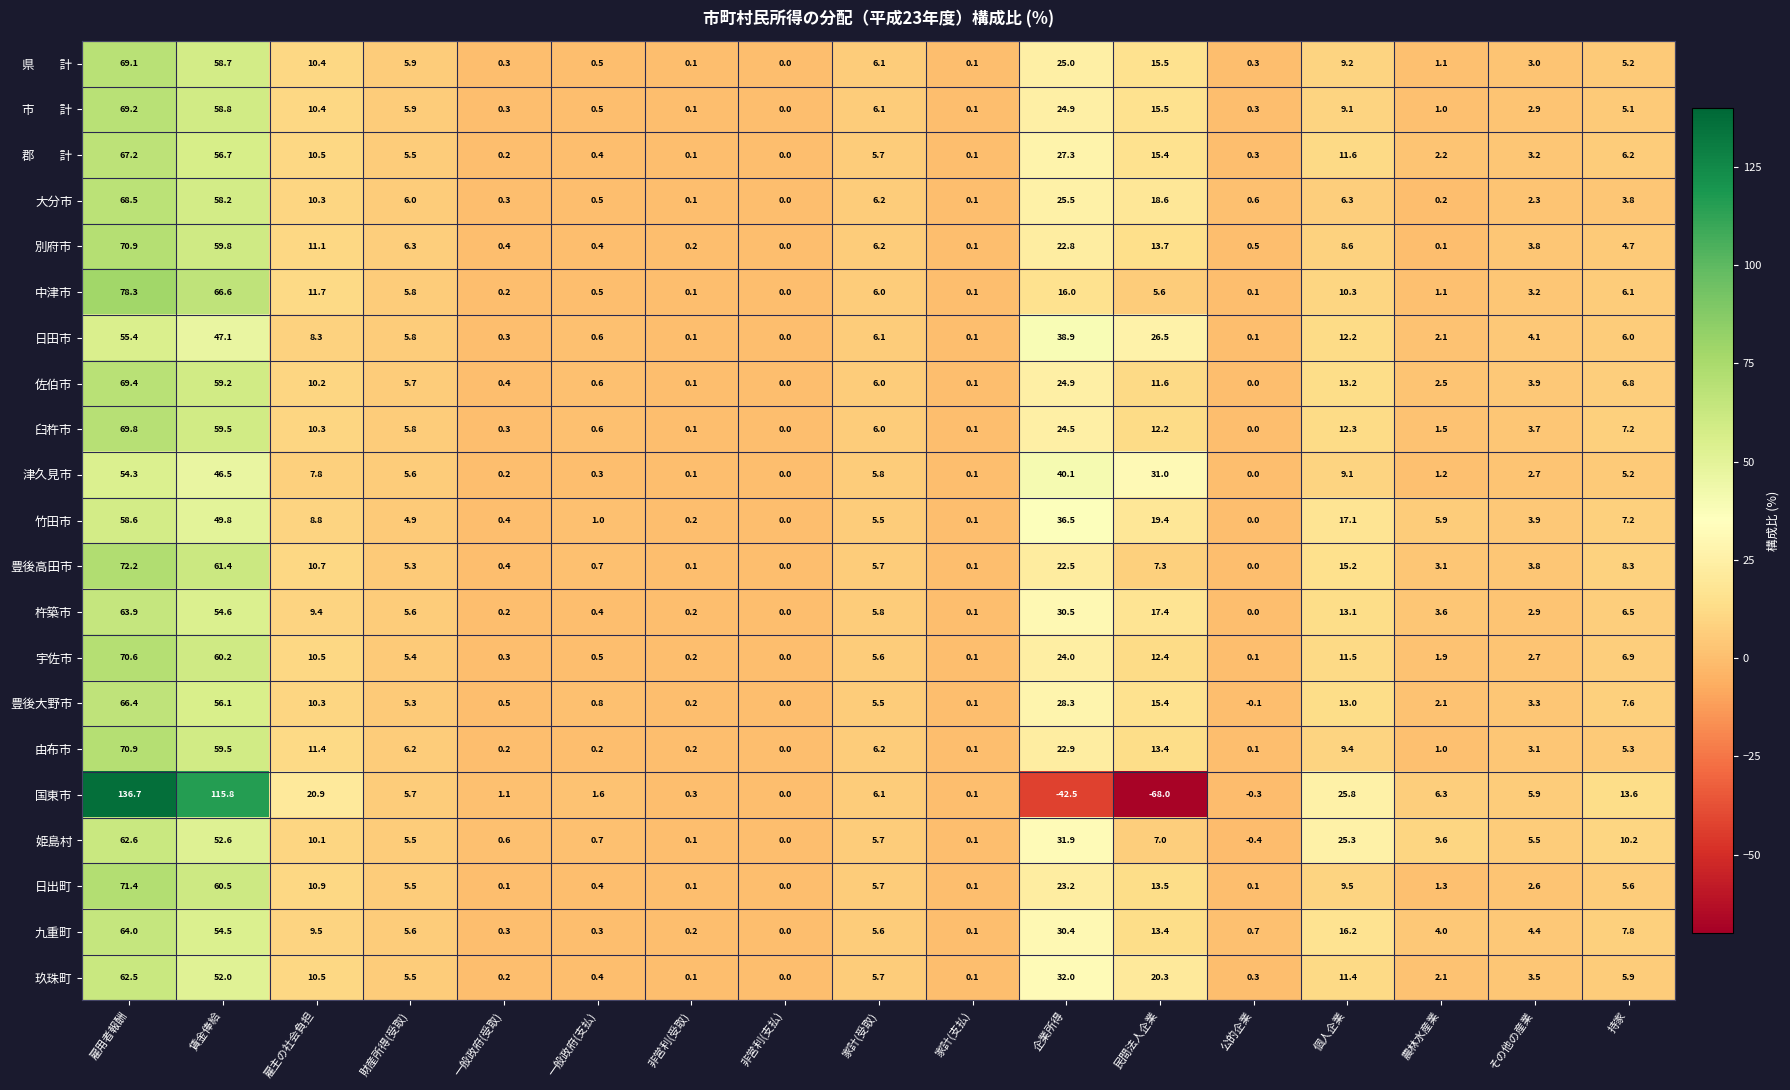

Which category has the highest value in the 佐伯市 series?

雇用者報酬